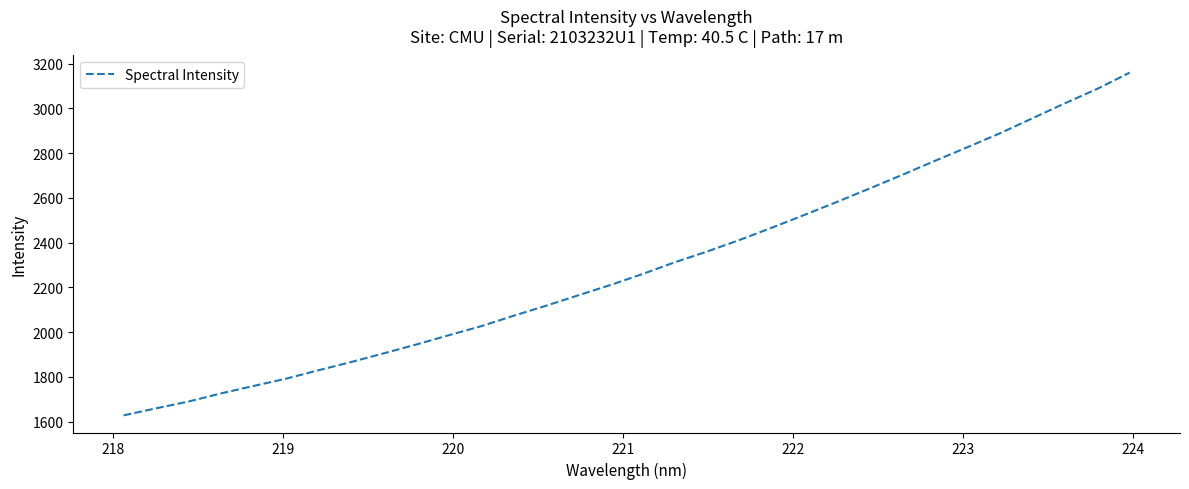

What is the maximum value shown in the chart?

3159.6